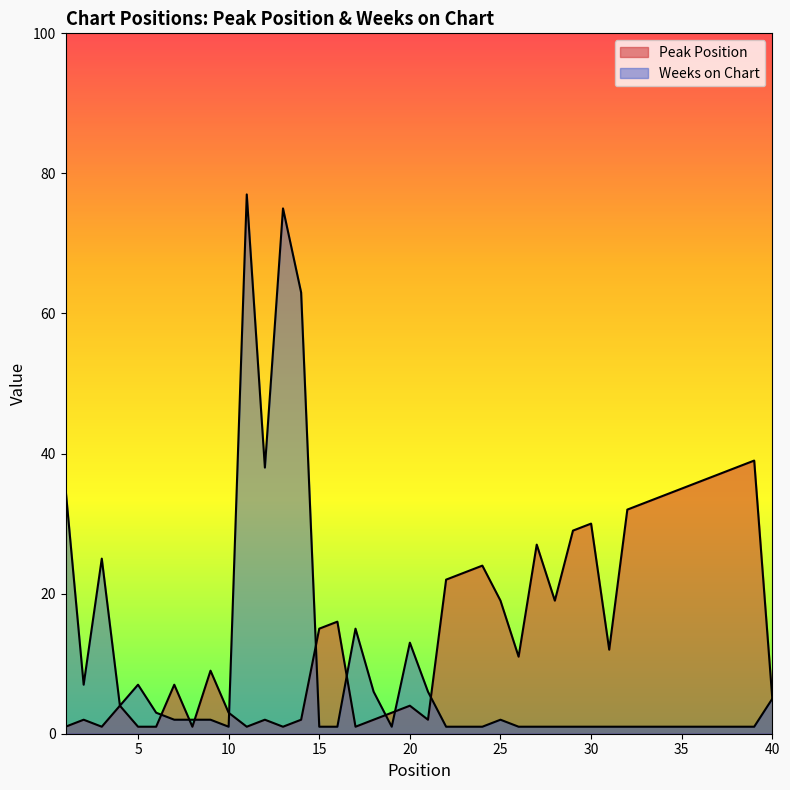

How many times do Weeks on Chart and Peak Position cross each other?

9